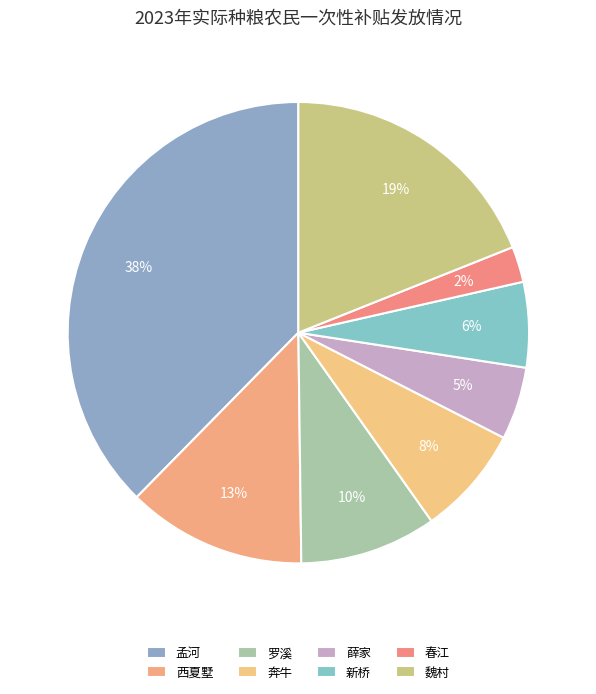

What percentage do 孟河 and 薛家 together represent?

42.7%